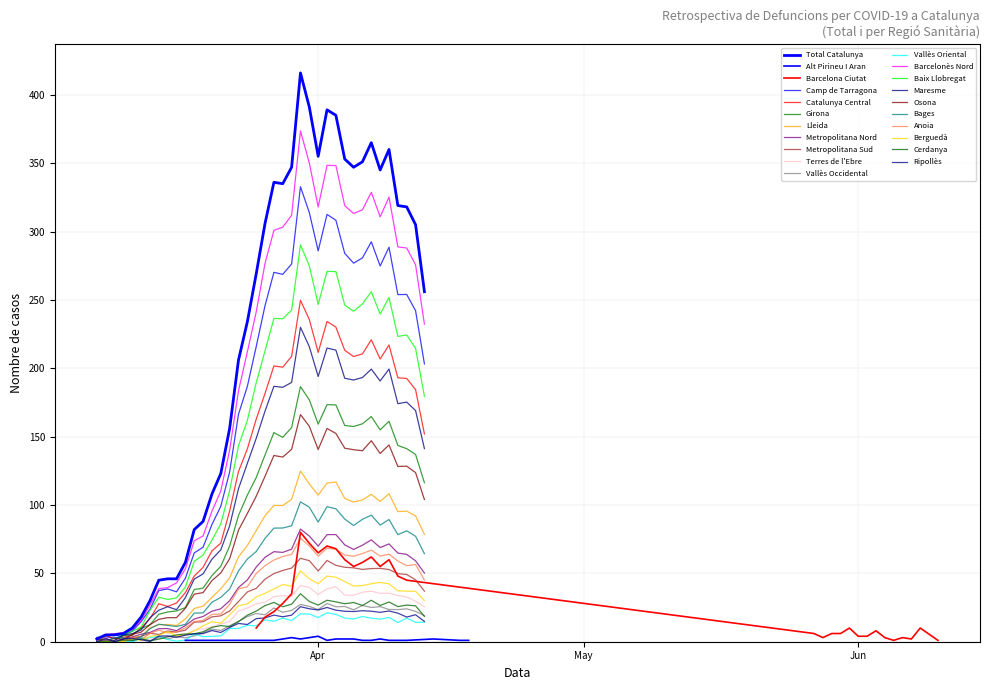

The chart shows a value of 415 at 2020-03-25. True or false?

False